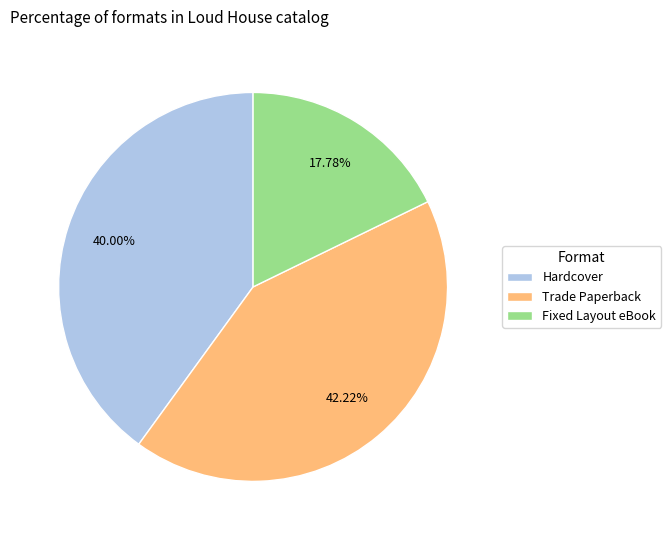

To the nearest percent, what is the average slice percentage?

33%